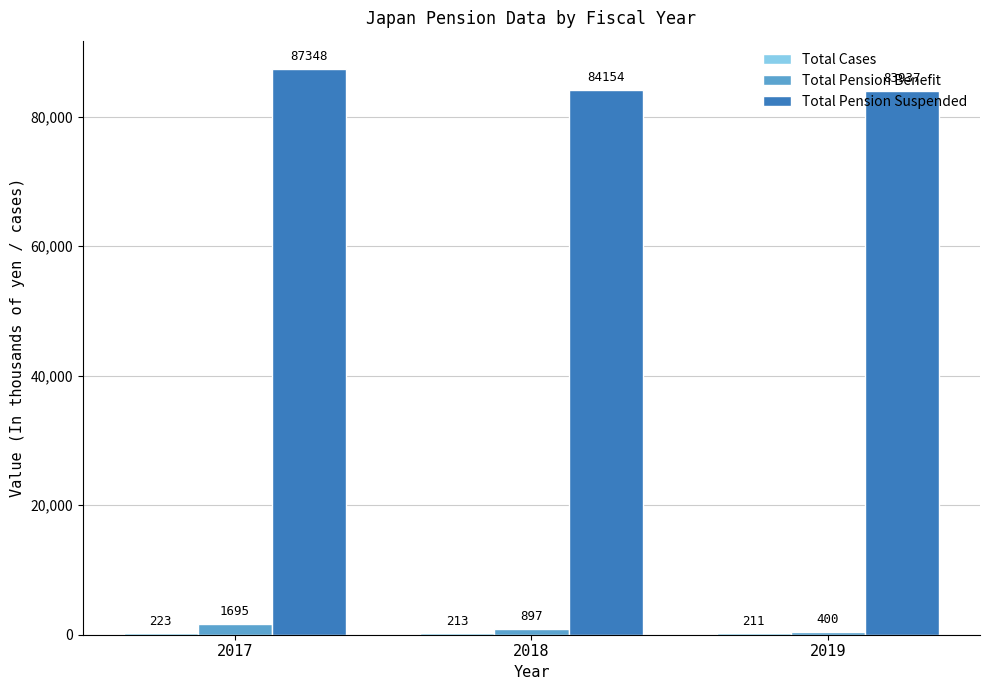

Are the bars horizontal?

No